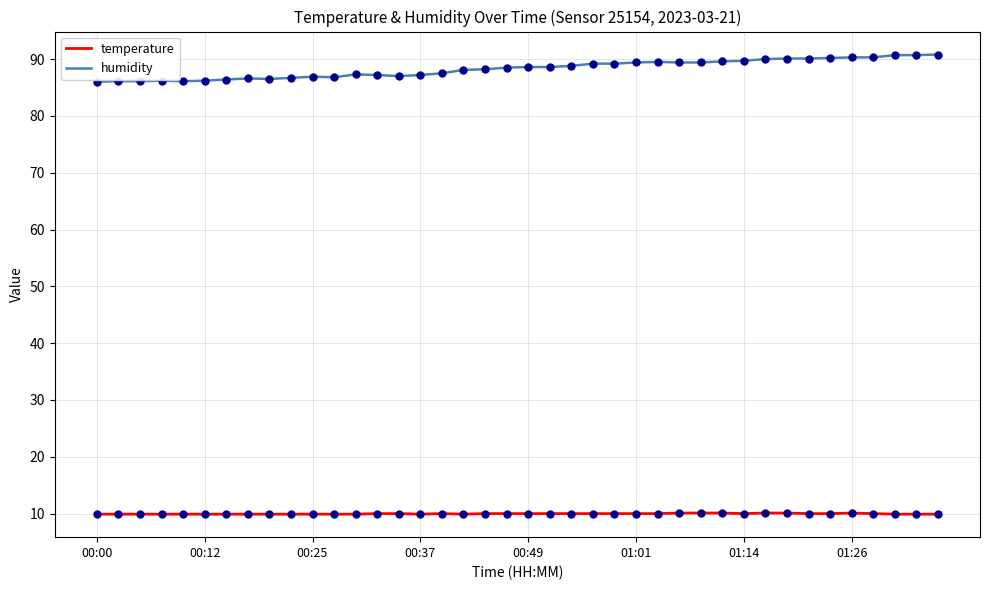

What are all the series names shown in the legend?

temperature, humidity